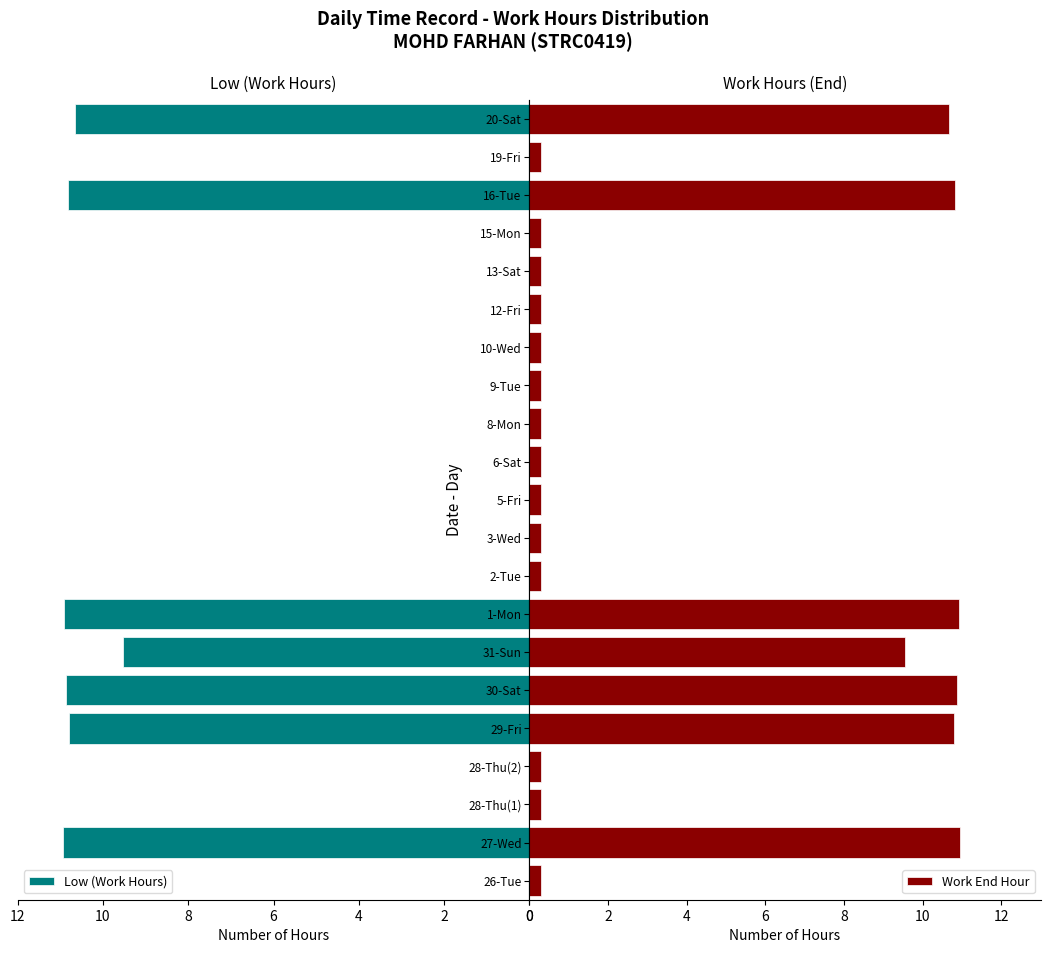

What is the sum of all Low (Work Hours) values?

74.5